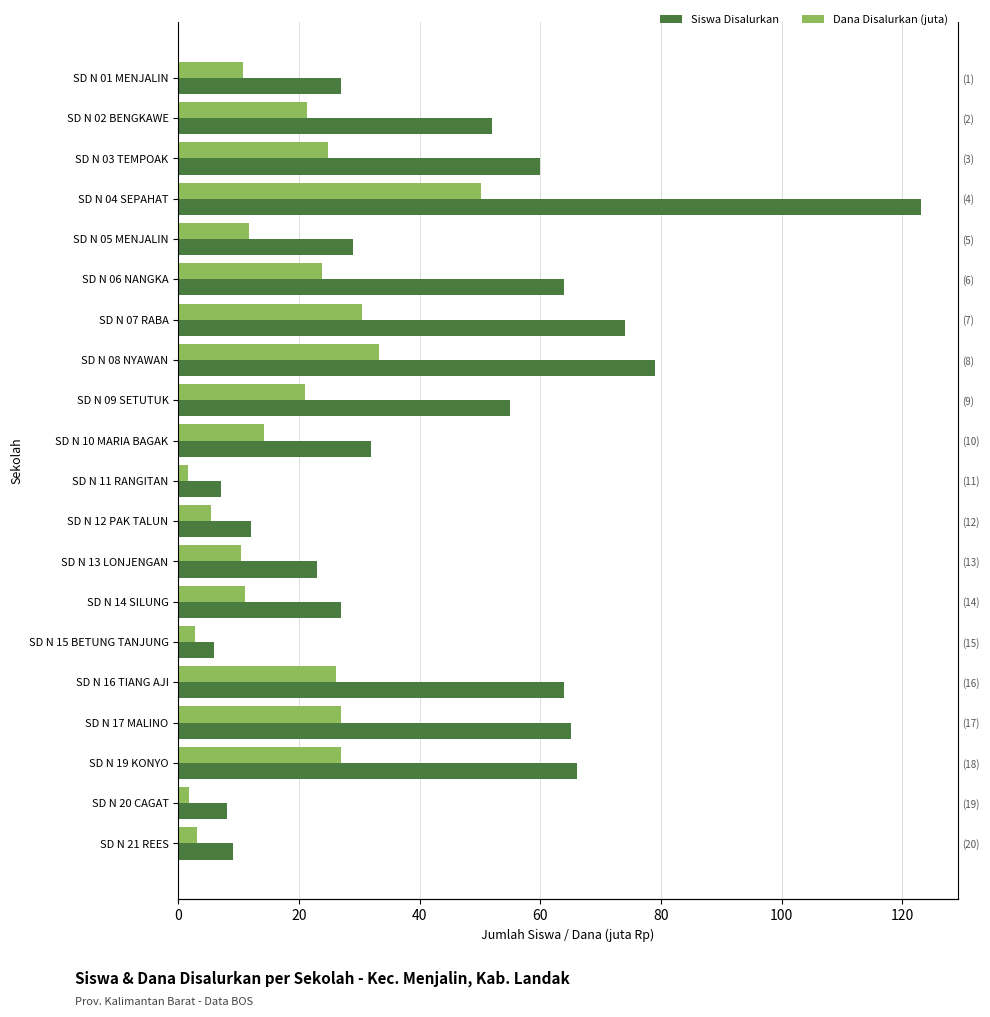

Is the value of Dana Disalurkan (juta) at SD N 06 NANGKA greater than the value of Siswa Disalurkan at SD N 05 MENJALIN?

No